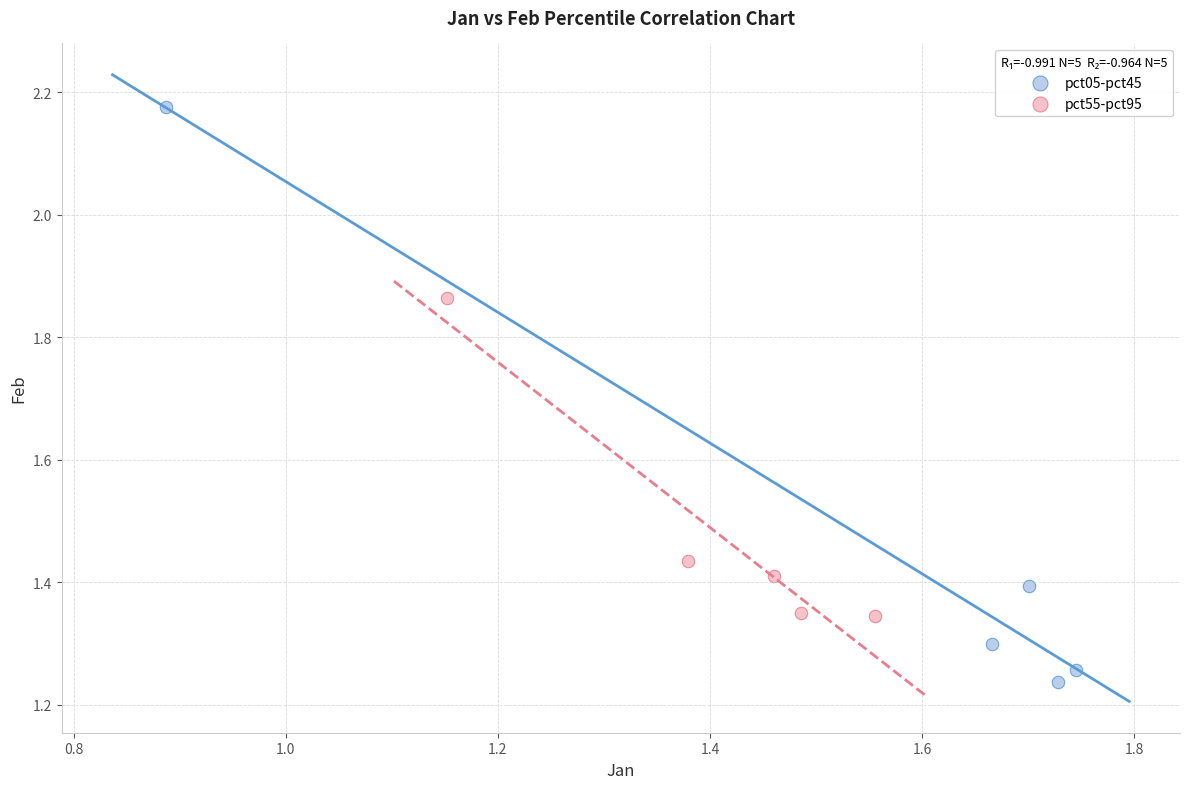

Which series reaches the maximum Y coordinate?

pct05-pct45